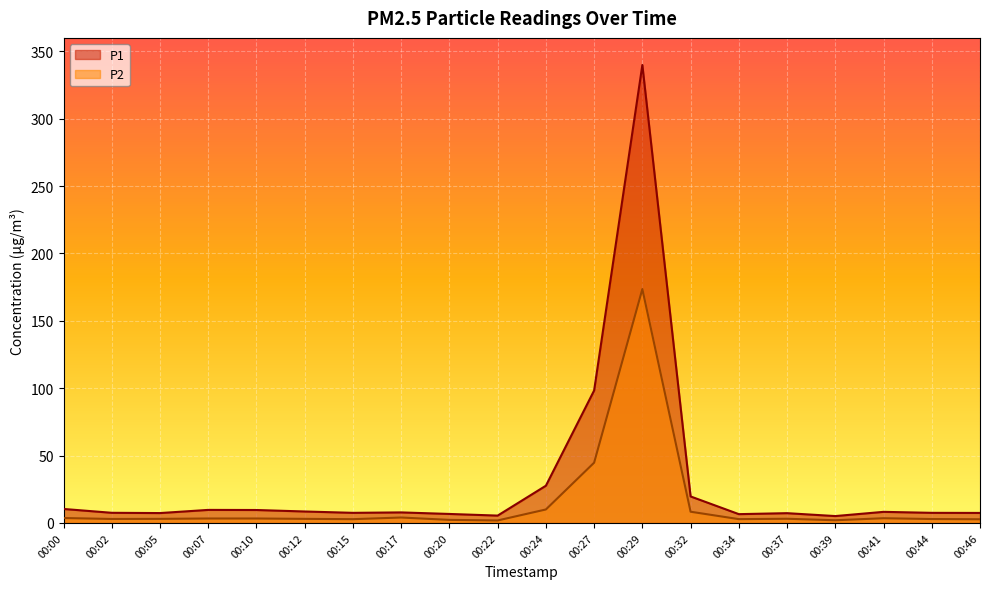

How many lines are shown in the chart?

2